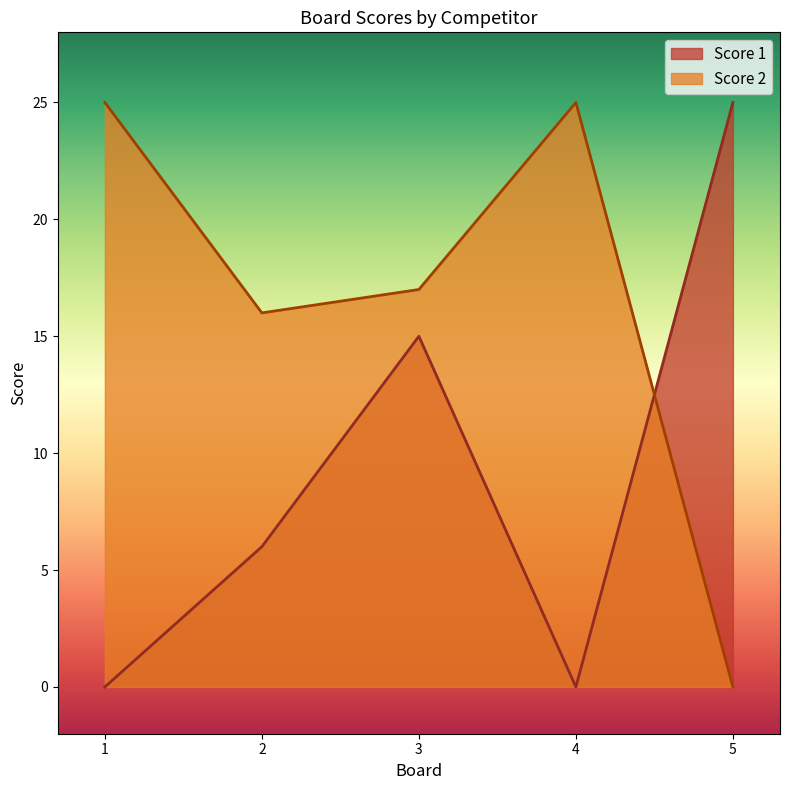

What is the sum of all Score 2 values?

83